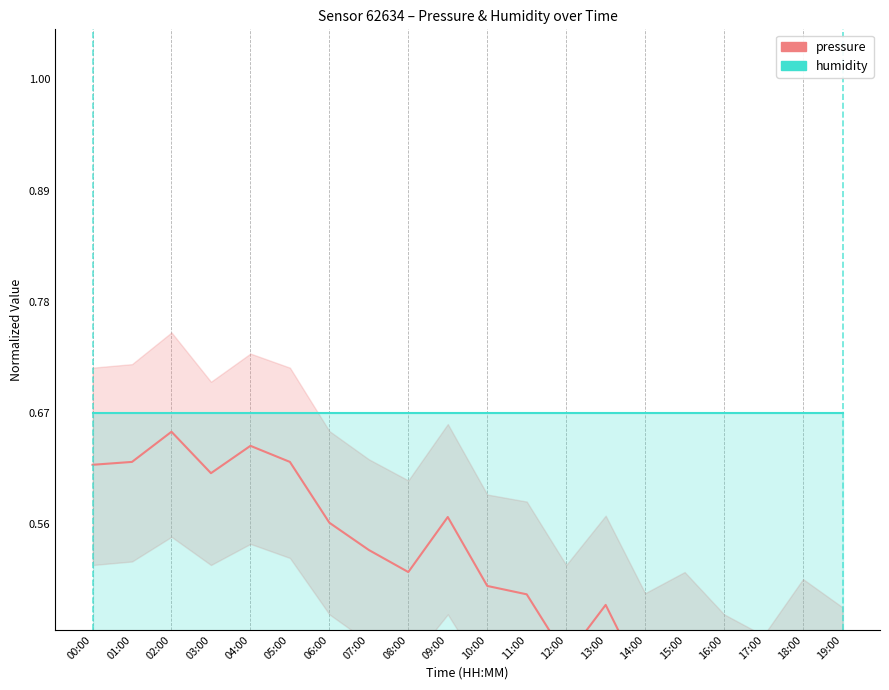

Rank the series by their maximum value, from highest to lowest.

humidity, pressure